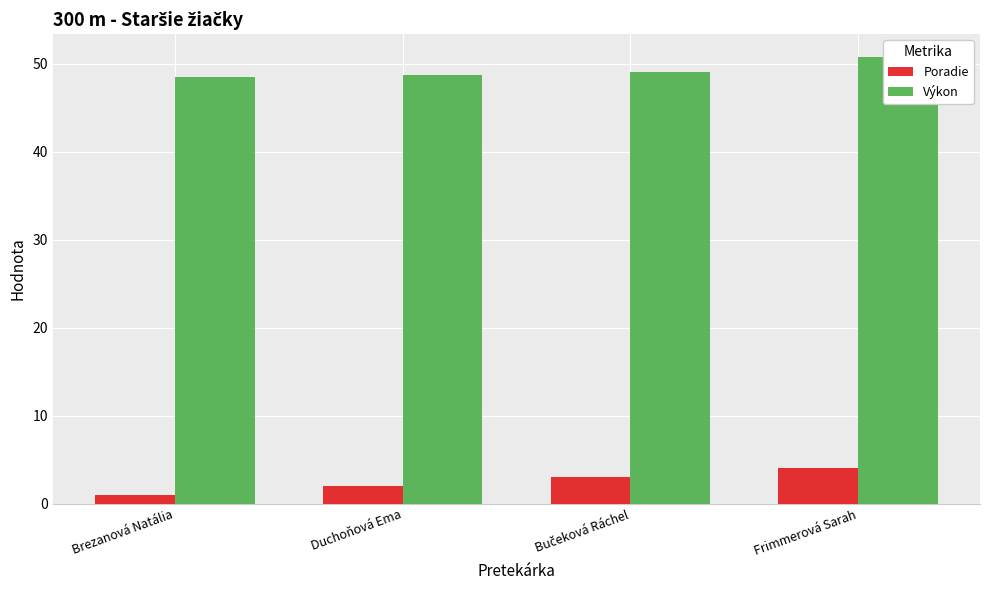

Reading right to left, transcribe all the data shown in this chart.

Poradie: Frimmerová Sarah=4.0	Bučeková Ráchel=3.0	Duchoňová Ema=2.0	Brezanová Natália=1.0
Výkon: Frimmerová Sarah=50.8	Bučeková Ráchel=49.1	Duchoňová Ema=48.7	Brezanová Natália=48.5